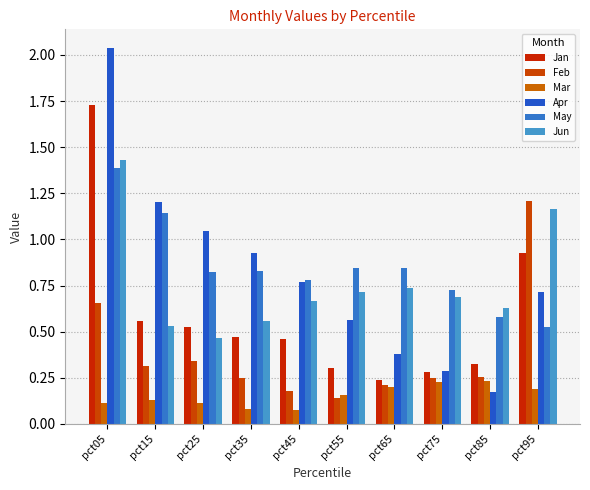

How many series are shown in this chart?

6